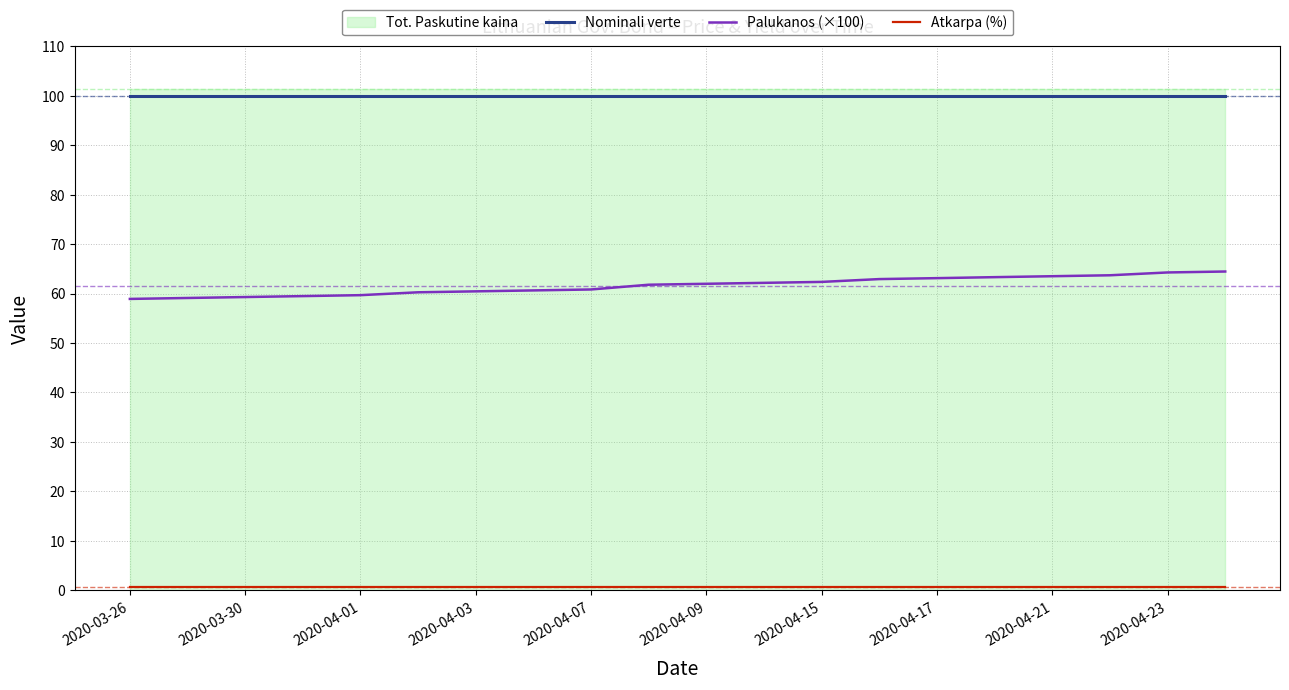

What is the sum of all Atkarpa (%) values?

14.0